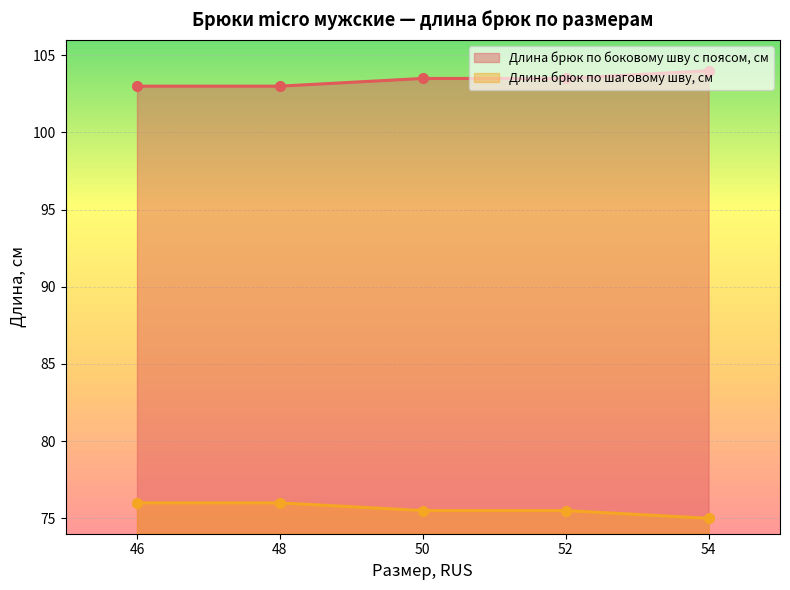

Reading left to right, transcribe all the data shown in this chart.

Длина брюк по боковому шву с поясом, см: 46=103.0	48=103.0	50=103.5	52=103.5	54=104.0
Длина брюк по шаговому шву, см: 46=76.0	48=76.0	50=75.5	52=75.5	54=75.0